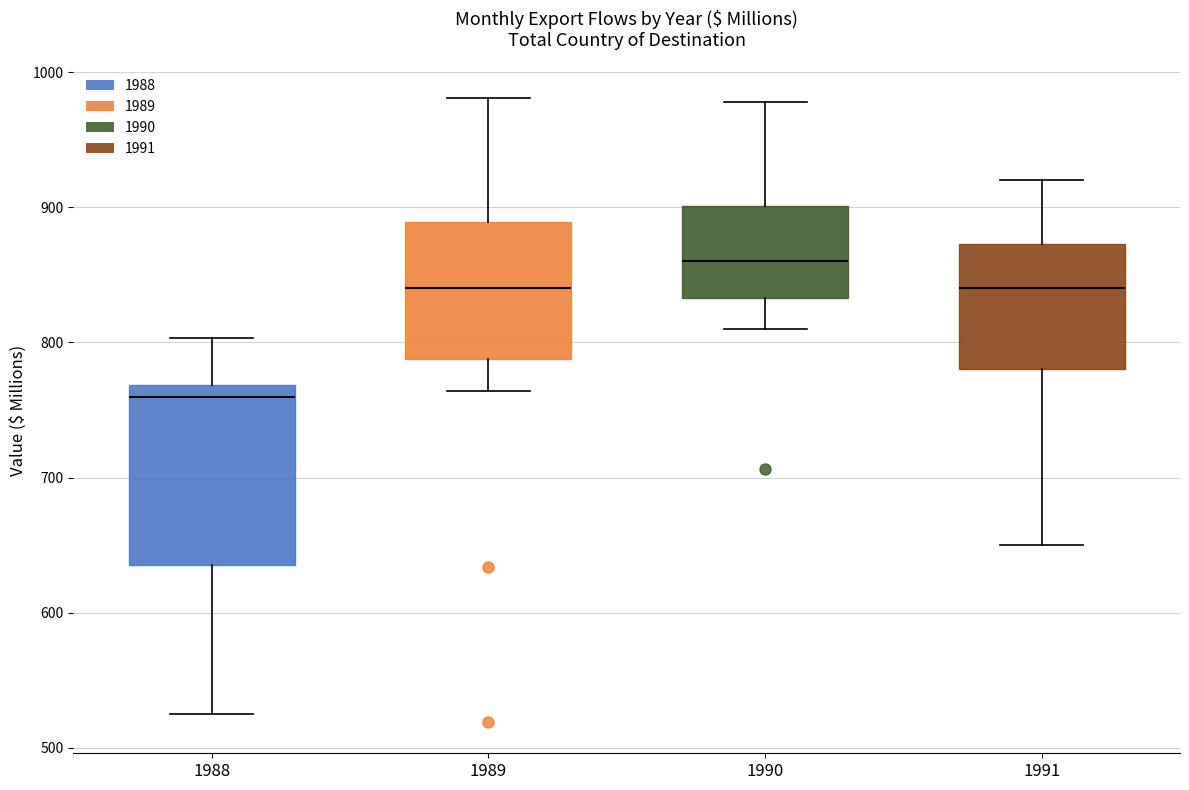

Reading left to right, transcribe this box plot: for each box, give where its median line is, the range the box spans, and where its two whiskers end, as read against the y-axis. The values are not printed on the chart, so give them approximately, as read against the axis.

1988: median 760, box 640 to 770, whiskers 530 to 800
1989: median 840, box 790 to 890, whiskers 760 to 980
1990: median 860, box 830 to 900, whiskers 810 to 980
1991: median 840, box 780 to 870, whiskers 650 to 920